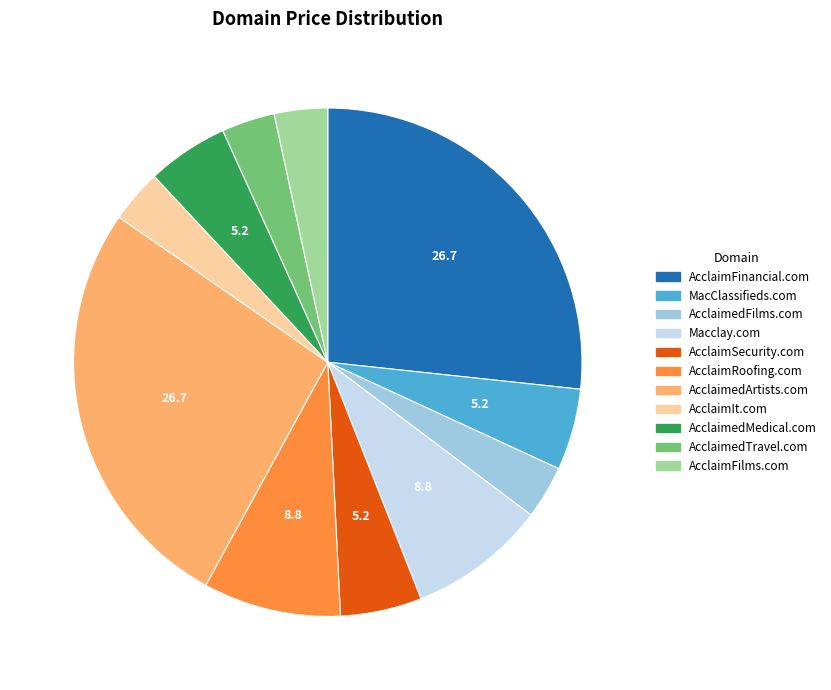

Which has a higher value, AcclaimedArtists.com or AcclaimSecurity.com?

AcclaimedArtists.com